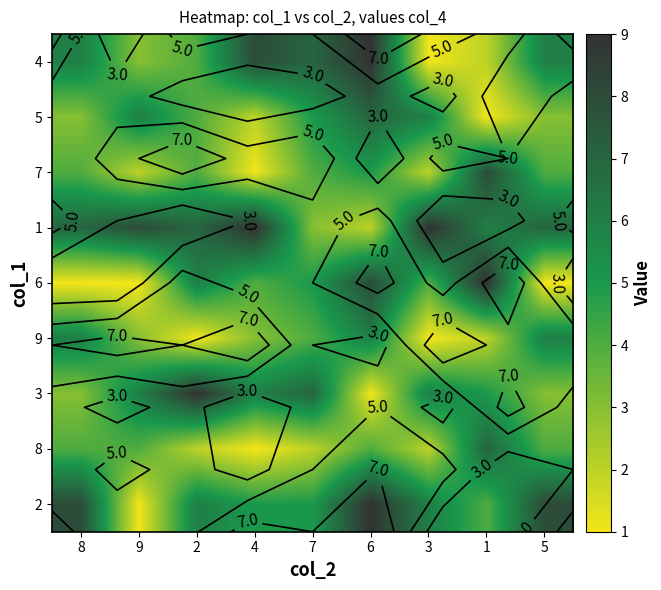

Rank the series at 2 from highest to lowest value.

3, 1, 6, 2, 4, 5, 7, 8, 9